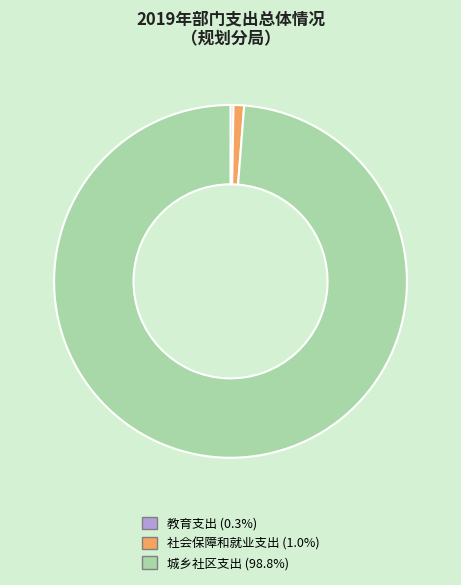

The 城乡社区支出 slice represents 89% of the pie. True or false?

False